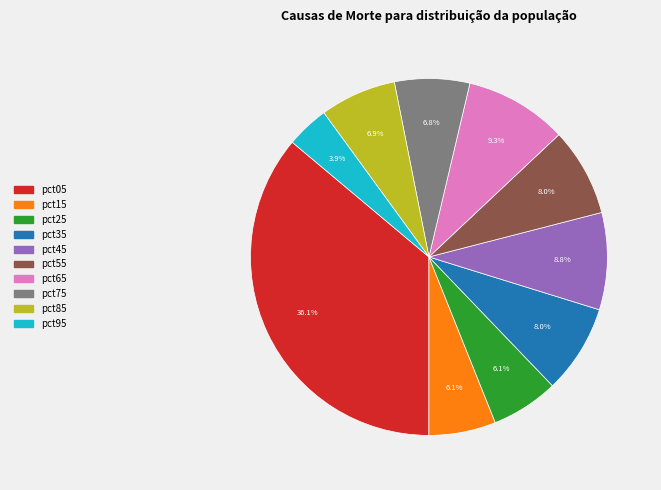

Combined, what portion of the pie is pct45 and pct85?

15.7%